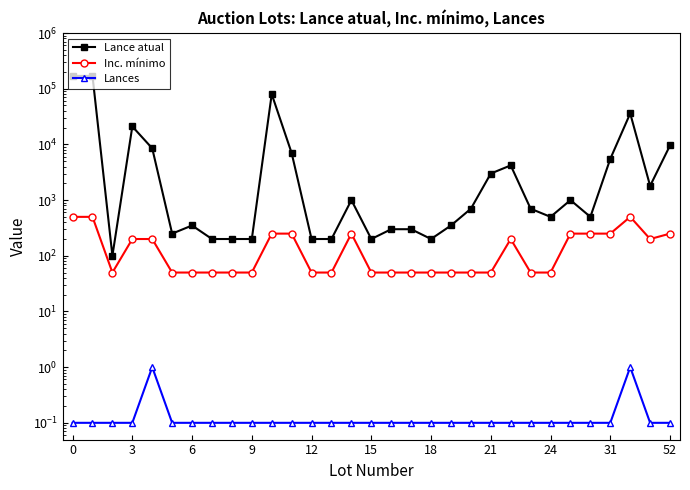

Is the value of Inc. mínimo at 18 greater than the value of Lance atual at 25?

No